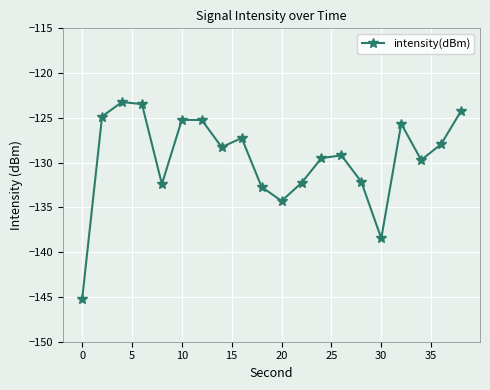

How many points are lower than both their immediate neighbors (excluding endpoints)?

5